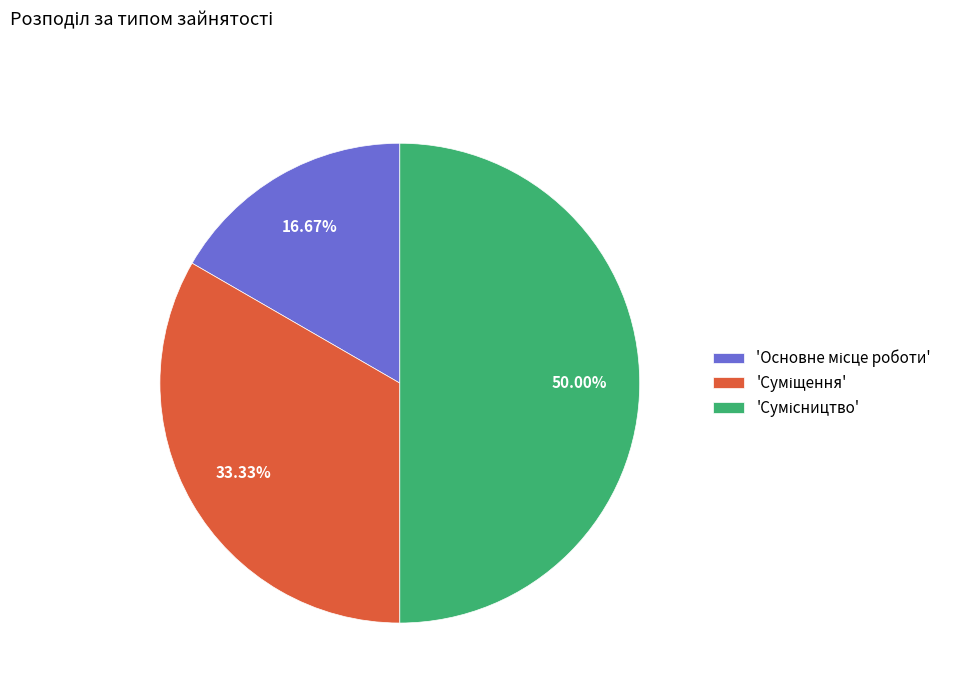

Count the number of slices in the pie.

3